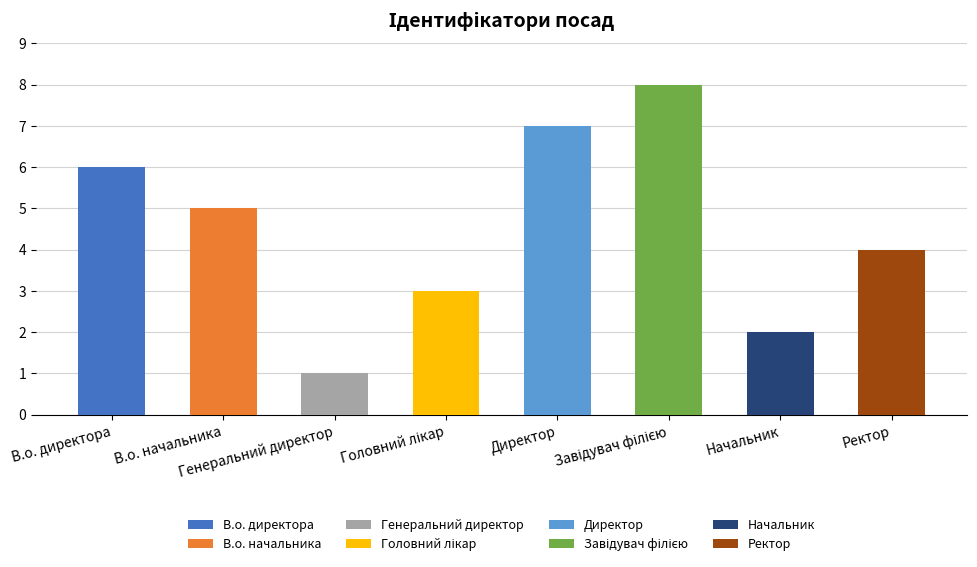

Count the values in the range 3 to 7.

5